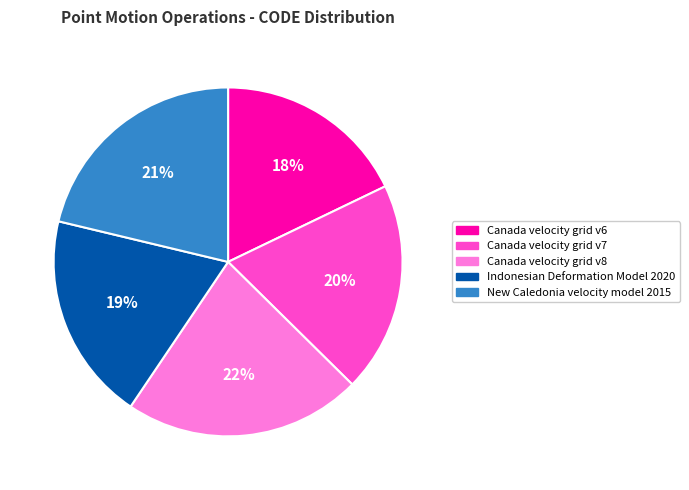

To the nearest percent, what is the combined percentage of Indonesian Deformation Model 2020 and Canada velocity grid v7?

39%